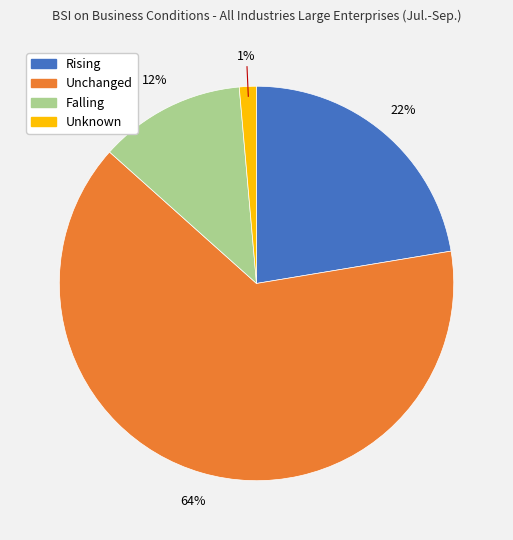

Between Unchanged and Rising, which is larger?

Unchanged